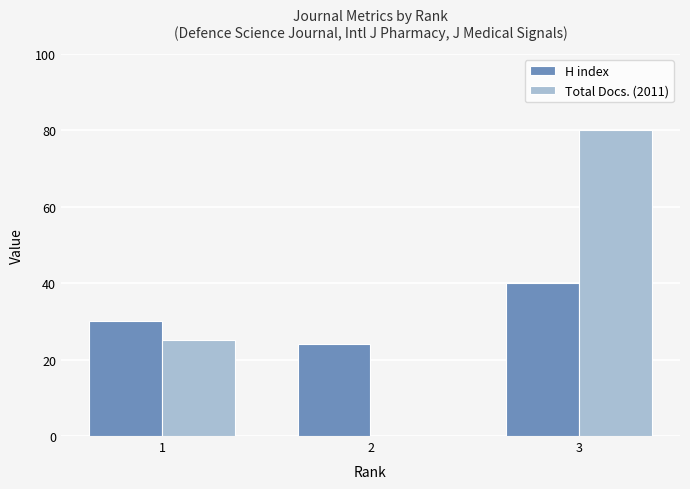

Reading right to left, extract all data points from this chart.

H index: 40	24	30
Total Docs. (2011): 80	0	25